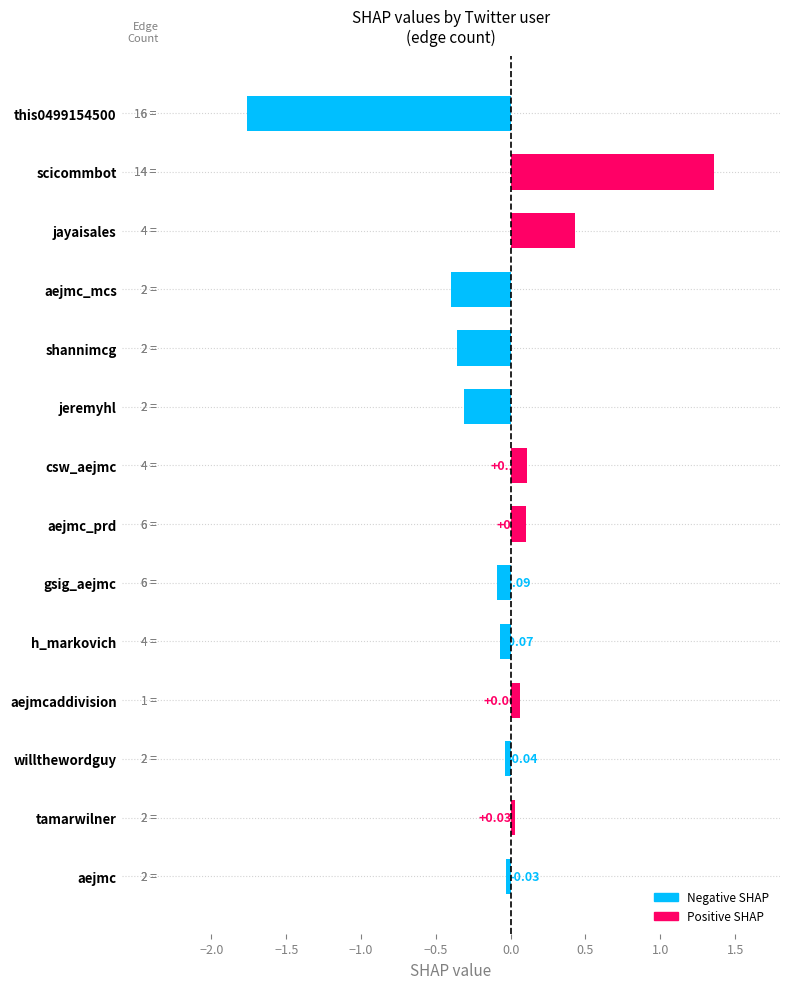

Which label corresponds to the largest value in the chart?

scicommbot